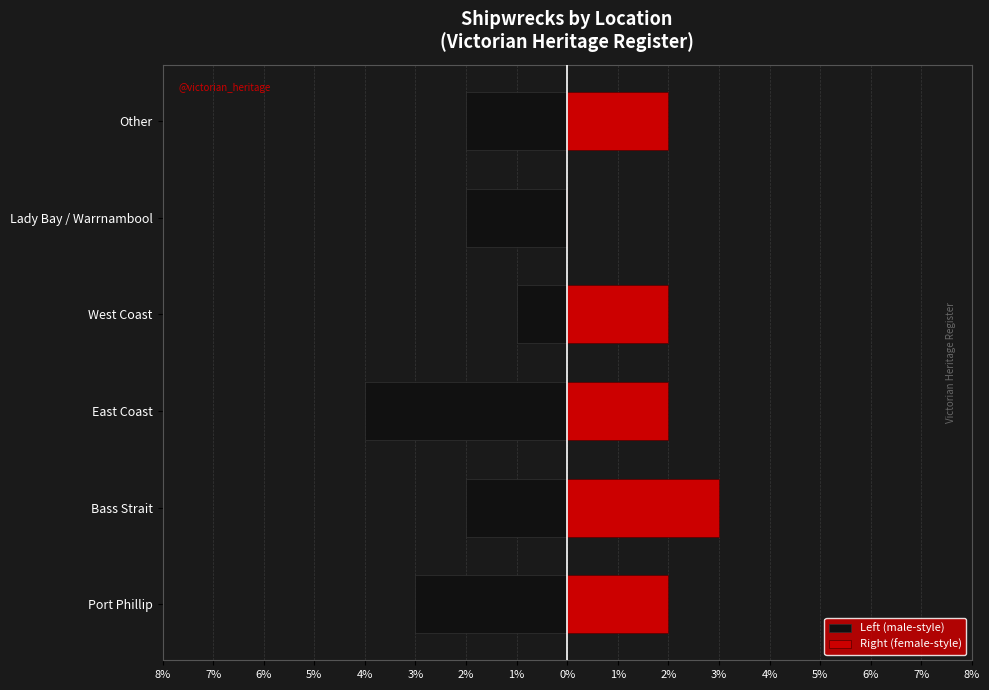

Reading left to right, list all the values displayed in this chart.

Left (male-style): -3	-2	-4	-1	-2	-2
Right (female-style): 2	3	2	2	0	2